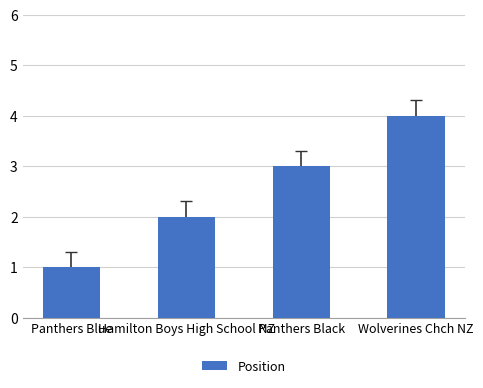

List the labels in order of value, largest first.

Wolverines Chch NZ, Panthers Black, Hamilton Boys High School NZ, Panthers Blue